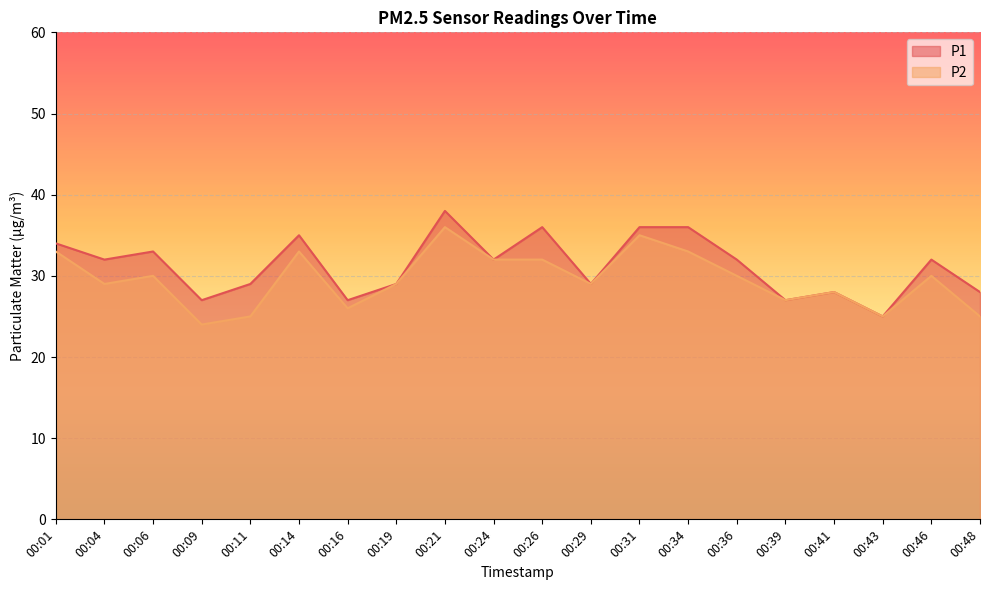

True or false: P2 has more than 1 points higher than both neighbors.

True